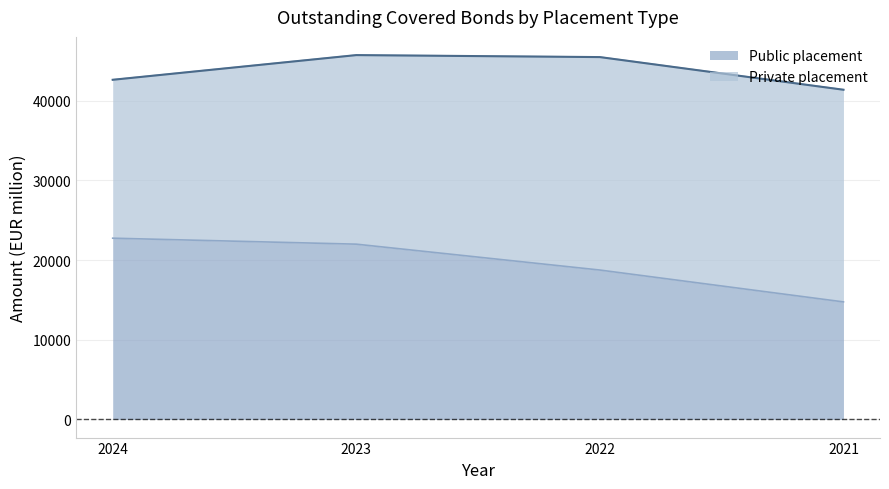

The value at 2023 is 30180. True or false?

False